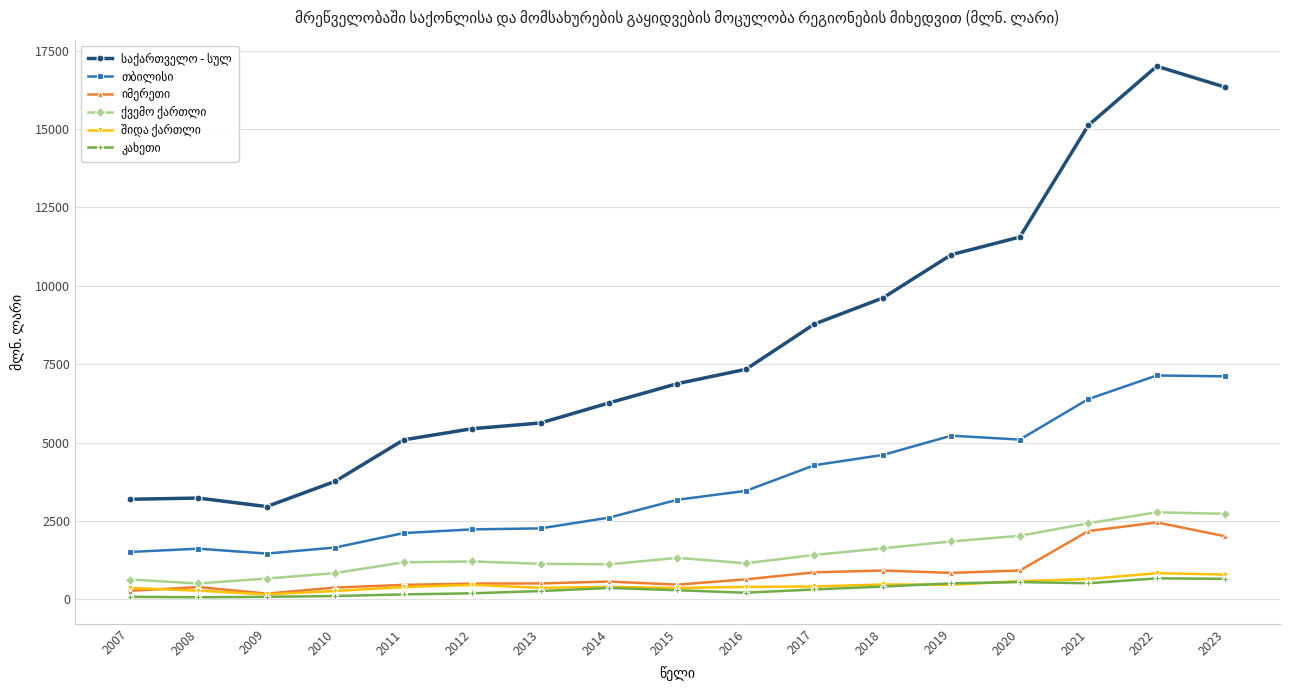

What is the maximum value shown in the chart?

17002.9